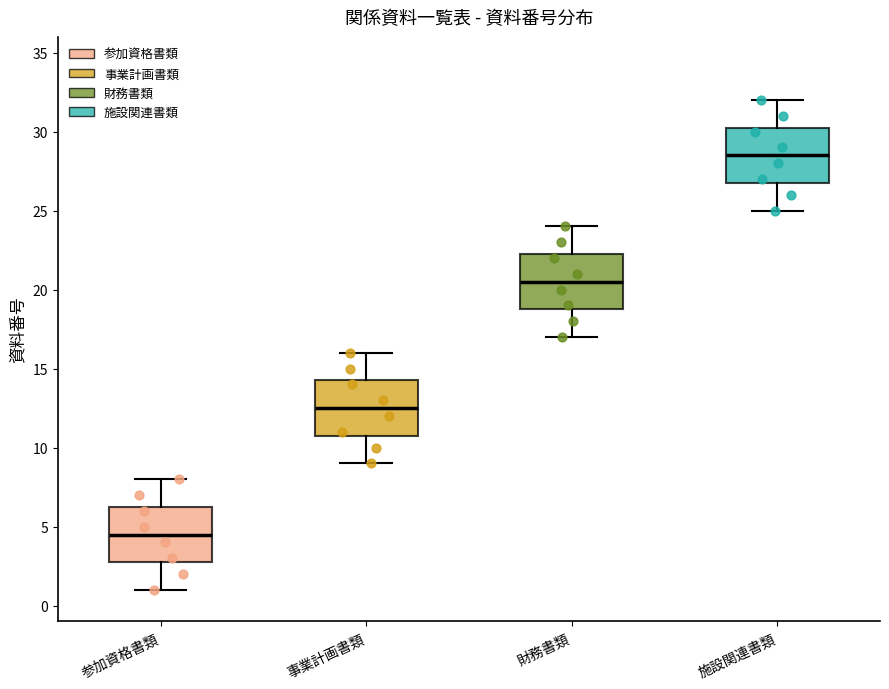

Which box has the highest median line?

施設関連書類